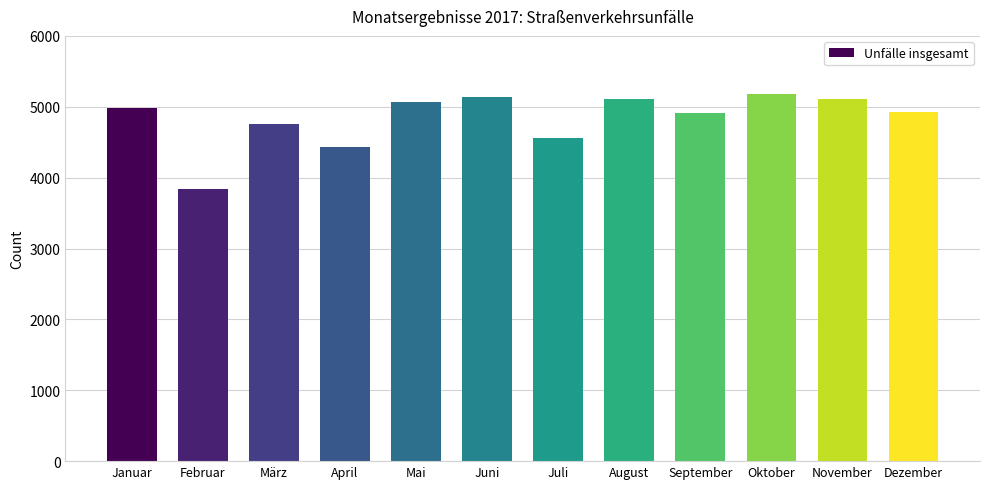

Which has a higher value, Juni or Juli?

Juni